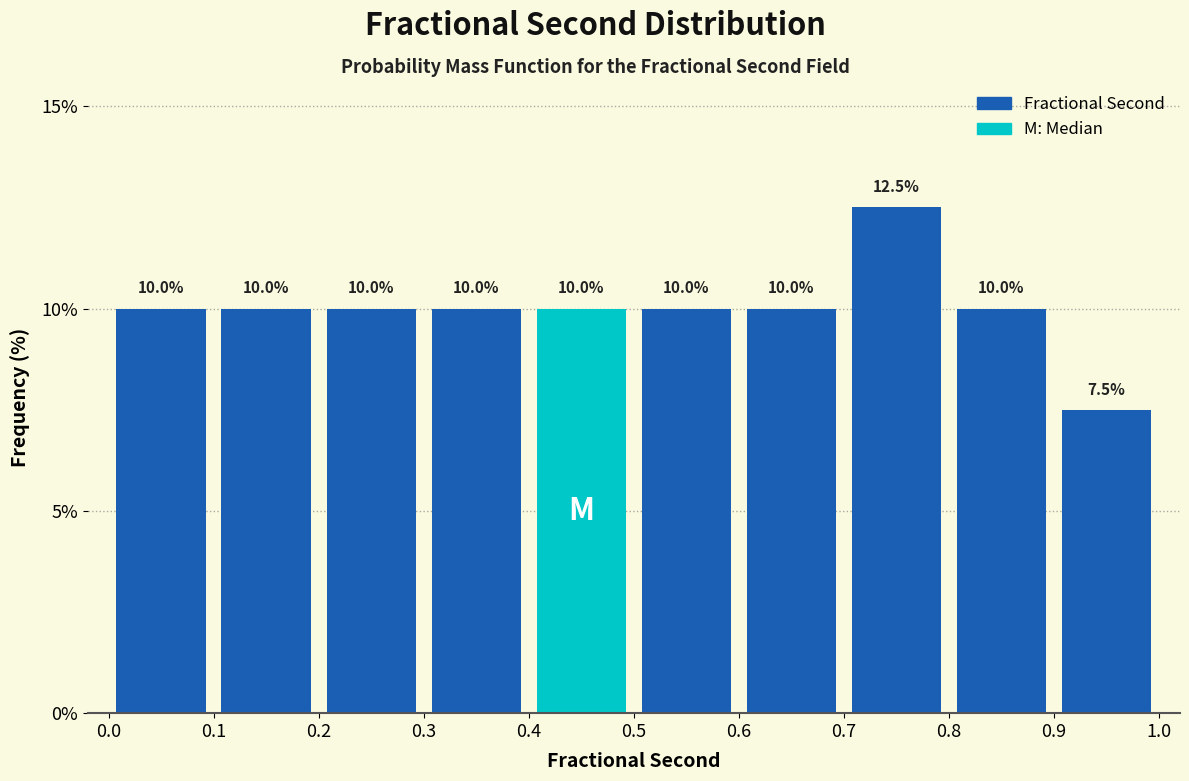

Reading left to right, transcribe this chart: for each bar, give the range it covers on the x-axis and its height.

0.0 to 0.1: 10.0
0.1 to 0.2: 10.0
0.2 to 0.3: 10.0
0.3 to 0.4: 10.0
0.4 to 0.5: 10.0
0.5 to 0.6: 10.0
0.6 to 0.7: 10.0
0.7 to 0.8: 12.5
0.8 to 0.9: 10.0
0.9 to 1.0: 7.5